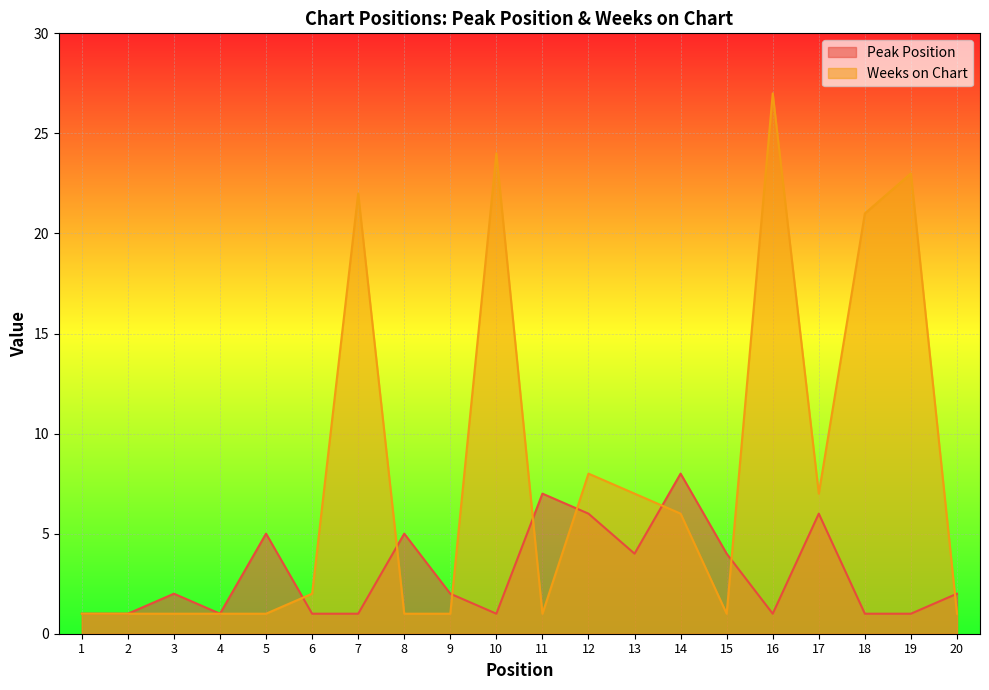

Count the number of data series in this chart.

2